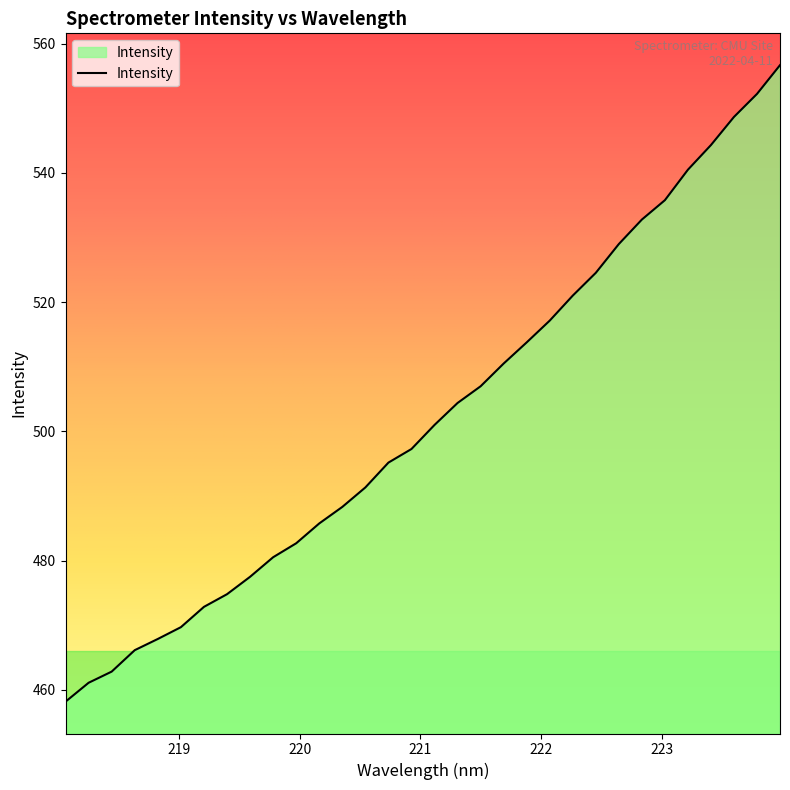

What is the maximum value shown in the chart?

556.7